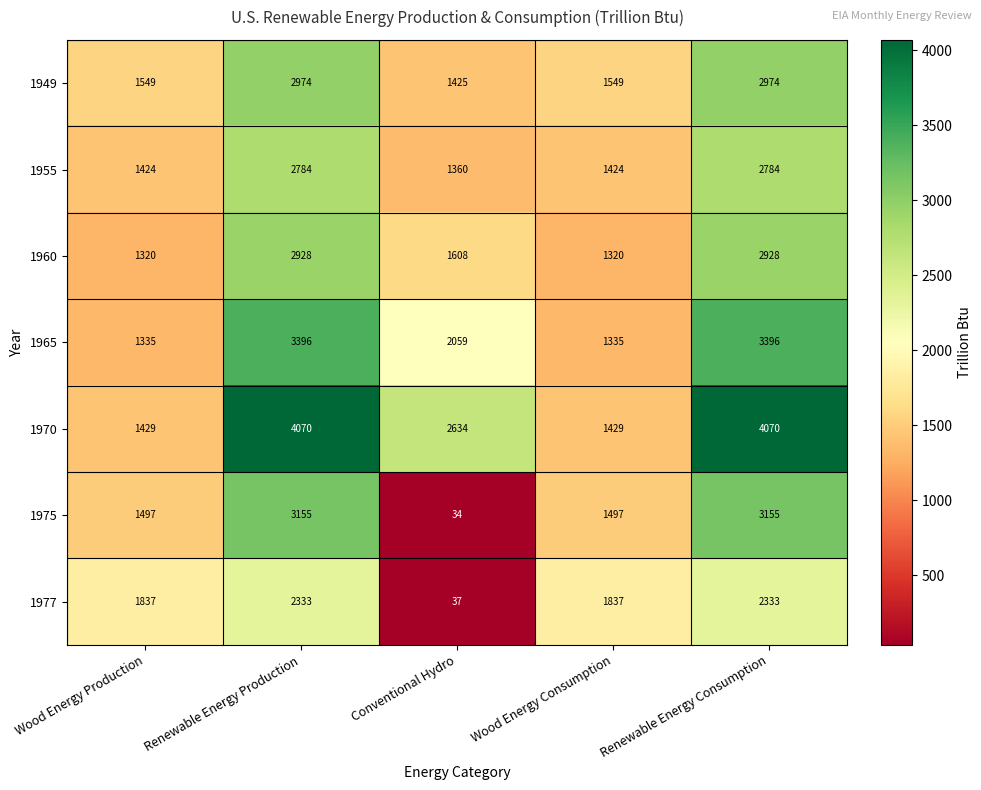

What is the sum of all 1970 values?

13632